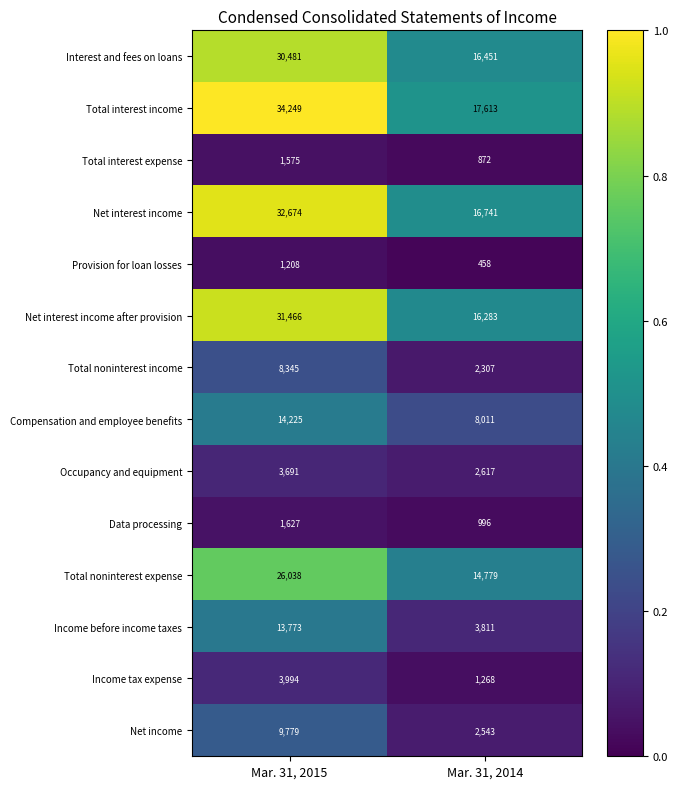

Reading left to right, list all the values displayed in this chart.

Interest and fees on loans: Mar. 31, 2015=30481	Mar. 31, 2014=16451
Total interest income: Mar. 31, 2015=34249	Mar. 31, 2014=17613
Total interest expense: Mar. 31, 2015=1575	Mar. 31, 2014=872
Net interest income: Mar. 31, 2015=32674	Mar. 31, 2014=16741
Provision for loan losses: Mar. 31, 2015=1208	Mar. 31, 2014=458
Net interest income after provision: Mar. 31, 2015=31466	Mar. 31, 2014=16283
Total noninterest income: Mar. 31, 2015=8345	Mar. 31, 2014=2307
Compensation and employee benefits: Mar. 31, 2015=14225	Mar. 31, 2014=8011
Occupancy and equipment: Mar. 31, 2015=3691	Mar. 31, 2014=2617
Data processing: Mar. 31, 2015=1627	Mar. 31, 2014=996
Total noninterest expense: Mar. 31, 2015=26038	Mar. 31, 2014=14779
Income before income taxes: Mar. 31, 2015=13773	Mar. 31, 2014=3811
Income tax expense: Mar. 31, 2015=3994	Mar. 31, 2014=1268
Net income: Mar. 31, 2015=9779	Mar. 31, 2014=2543